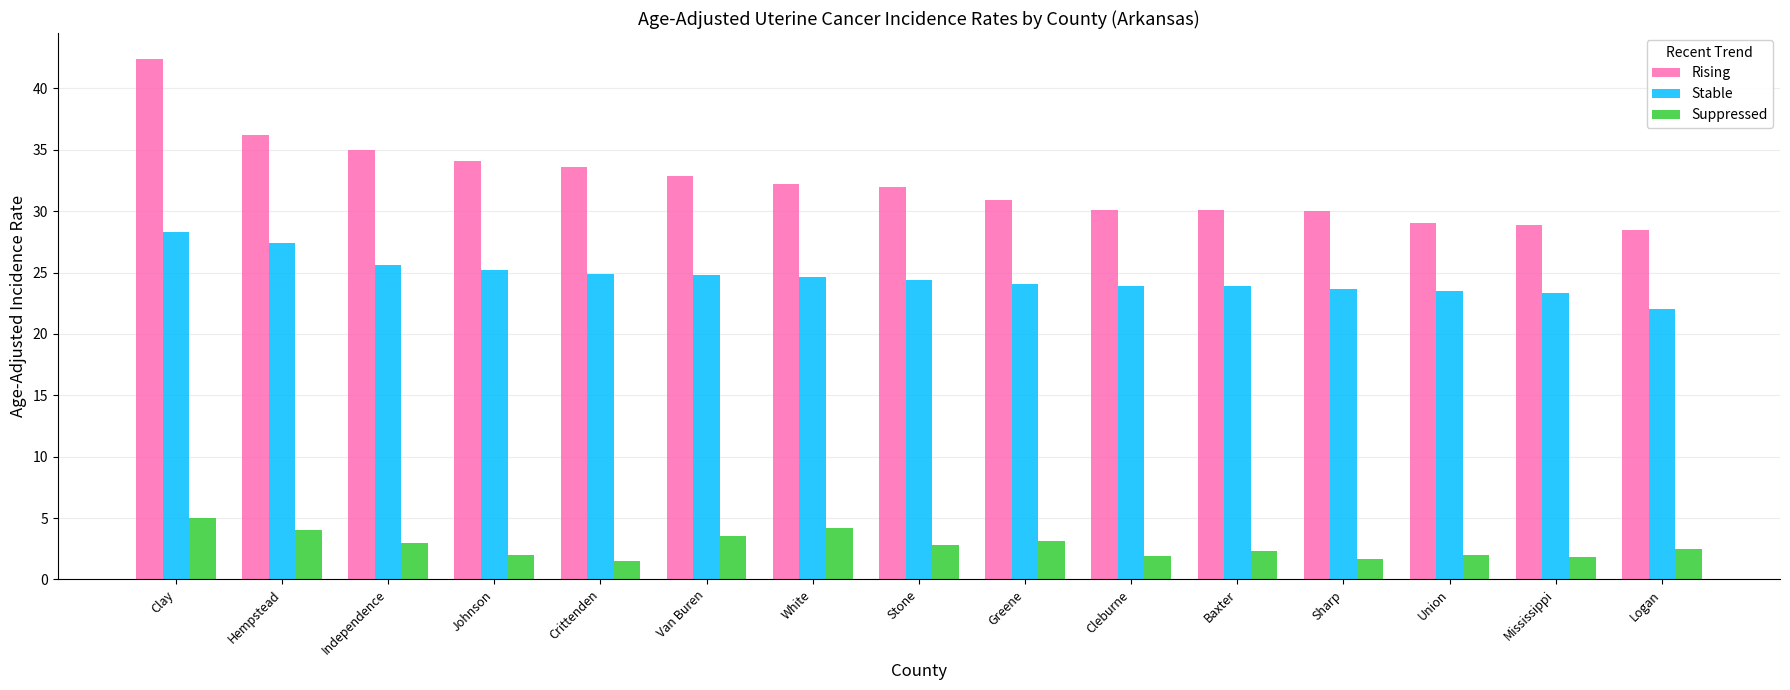

What is the label of the 4th bar from the right?

Sharp